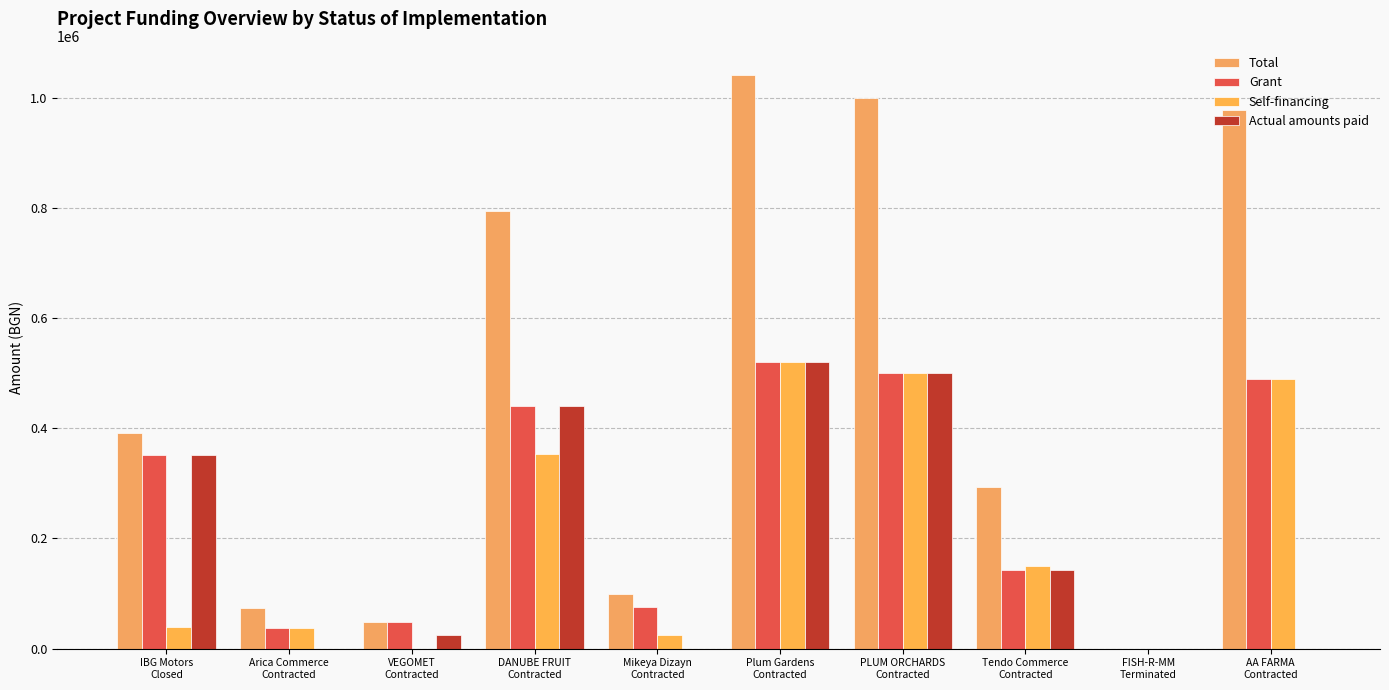

What is the approximate value of Actual amounts paid at IBG Motors
Closed?

351549.0